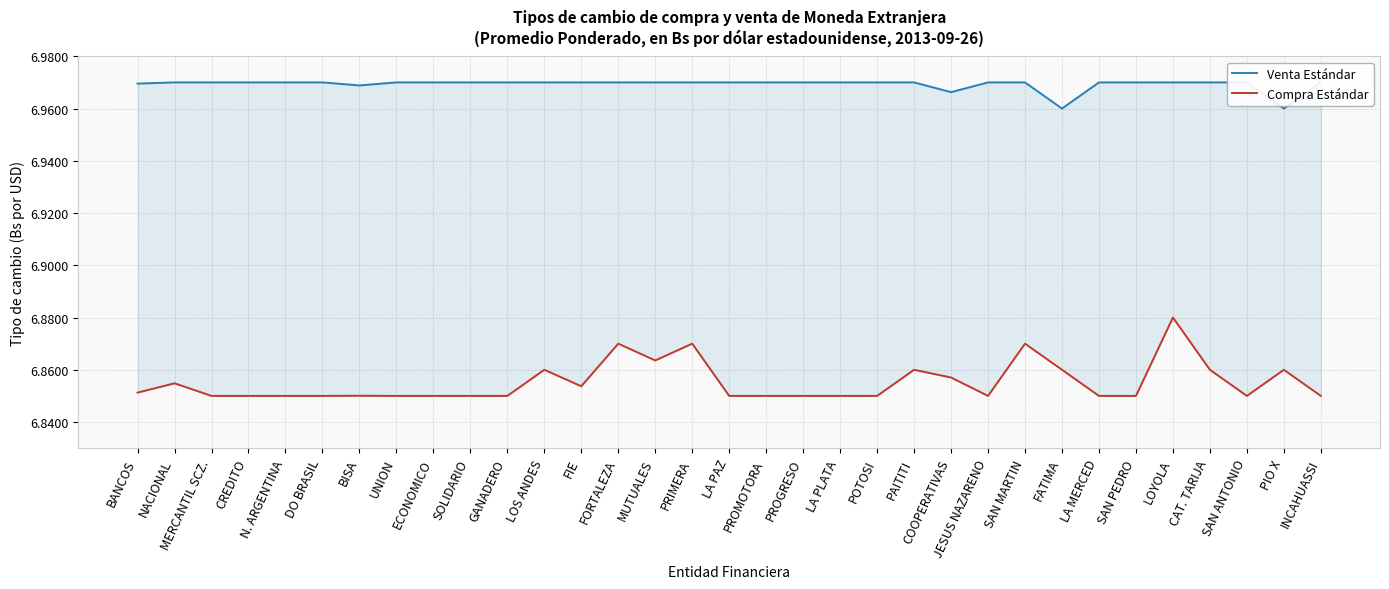

Reading left to right, what are all the values shown in this chart?

Venta Estándar: 7.0	7.0	7.0	7.0	7.0	7.0	7.0	7.0	7.0	7.0	7.0	7.0	7.0	7.0	7.0	7.0	7.0	7.0	7.0	7.0	7.0	7.0	7.0	7.0	7.0	7.0	7.0	7.0	7.0	7.0	7.0	7.0	7.0
Compra Estándar: 6.9	6.9	6.8	6.8	6.8	6.9	6.9	6.8	6.9	6.9	6.8	6.9	6.9	6.9	6.9	6.9	6.8	6.8	6.9	6.8	6.8	6.9	6.9	6.8	6.9	6.9	6.8	6.8	6.9	6.9	6.8	6.9	6.8